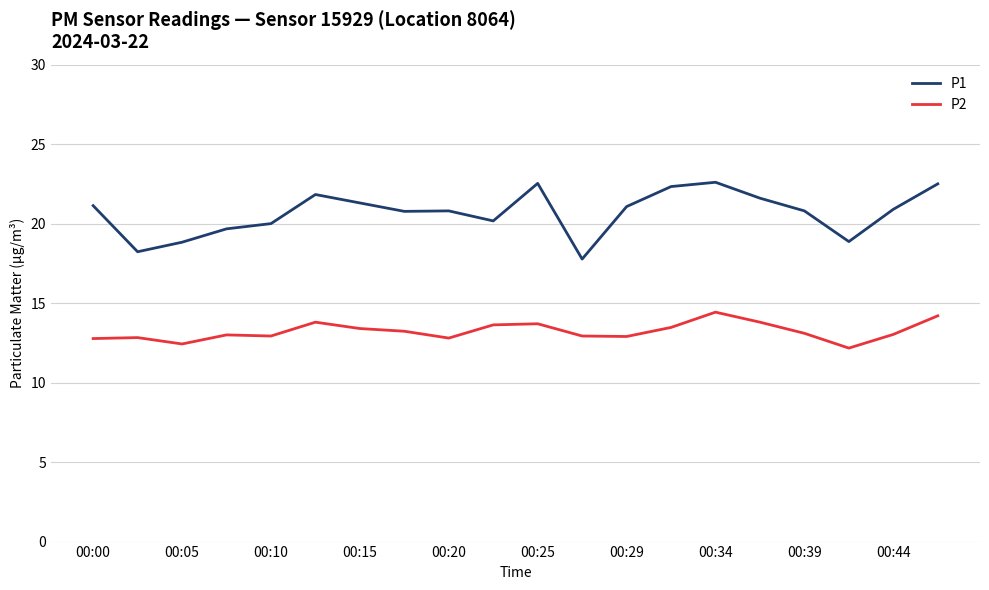

What is the difference between the second highest and minimum values in the P1 series?

4.8